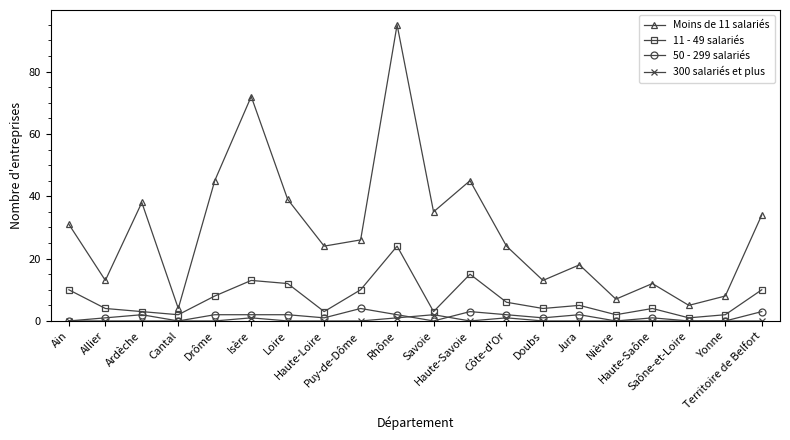

Reading left to right, transcribe all the data shown in this chart.

Moins de 11 salariés: Ain=31	Allier=13	Ardèche=38	Cantal=4	Drôme=45	Isère=72	Loire=39	Haute-Loire=24	Puy-de-Dôme=26	Rhône=95	Savoie=35	Haute-Savoie=45	Côte-d'Or=24	Doubs=13	Jura=18	Nièvre=7	Haute-Saône=12	Saône-et-Loire=5	Yonne=8	Territoire de Belfort=34
11 - 49 salariés: Ain=10	Allier=4	Ardèche=3	Cantal=2	Drôme=8	Isère=13	Loire=12	Haute-Loire=3	Puy-de-Dôme=10	Rhône=24	Savoie=3	Haute-Savoie=15	Côte-d'Or=6	Doubs=4	Jura=5	Nièvre=2	Haute-Saône=4	Saône-et-Loire=1	Yonne=2	Territoire de Belfort=10
50 - 299 salariés: Ain=0	Allier=1	Ardèche=2	Cantal=0	Drôme=2	Isère=2	Loire=2	Haute-Loire=1	Puy-de-Dôme=4	Rhône=2	Savoie=0	Haute-Savoie=3	Côte-d'Or=2	Doubs=1	Jura=2	Nièvre=0	Haute-Saône=1	Saône-et-Loire=0	Yonne=0	Territoire de Belfort=3
300 salariés et plus: Ain=0	Allier=0	Ardèche=0	Cantal=0	Drôme=0	Isère=1	Loire=0	Haute-Loire=0	Puy-de-Dôme=0	Rhône=1	Savoie=2	Haute-Savoie=0	Côte-d'Or=1	Doubs=0	Jura=0	Nièvre=0	Haute-Saône=0	Saône-et-Loire=0	Yonne=0	Territoire de Belfort=0